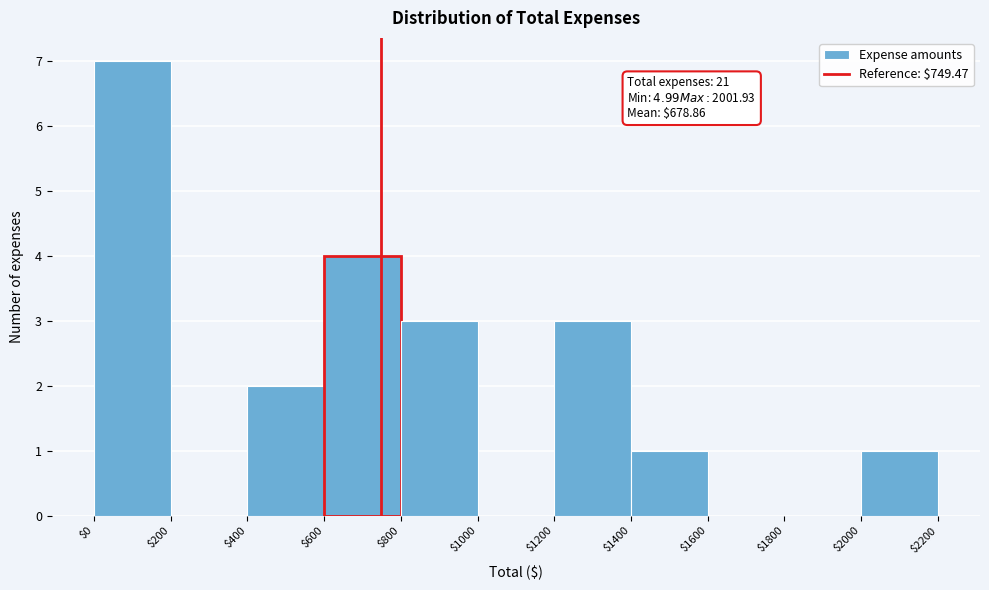

Which range on the x-axis has the tallest bar?

$0 to $200